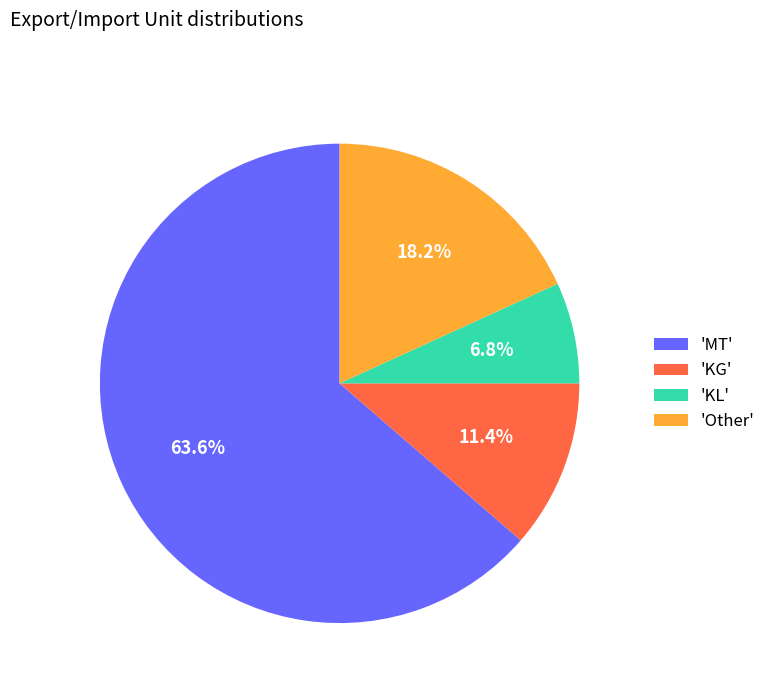

Does any single category account for the majority?

Yes